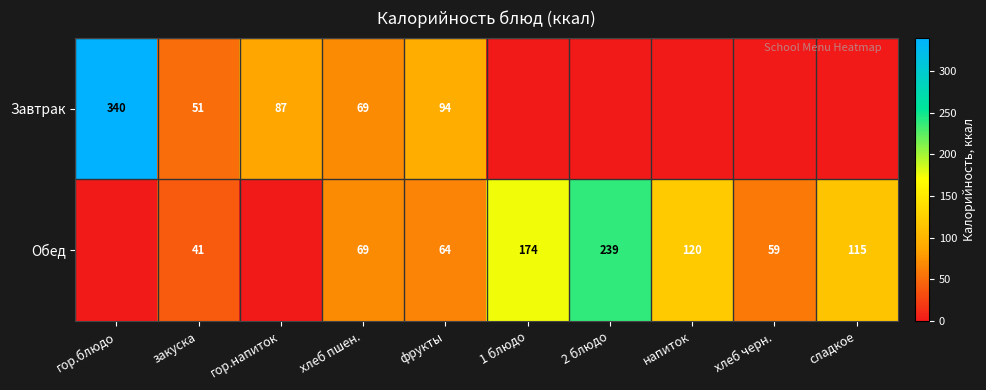

Rank the series at фрукты from highest to lowest value.

Завтрак, Обед